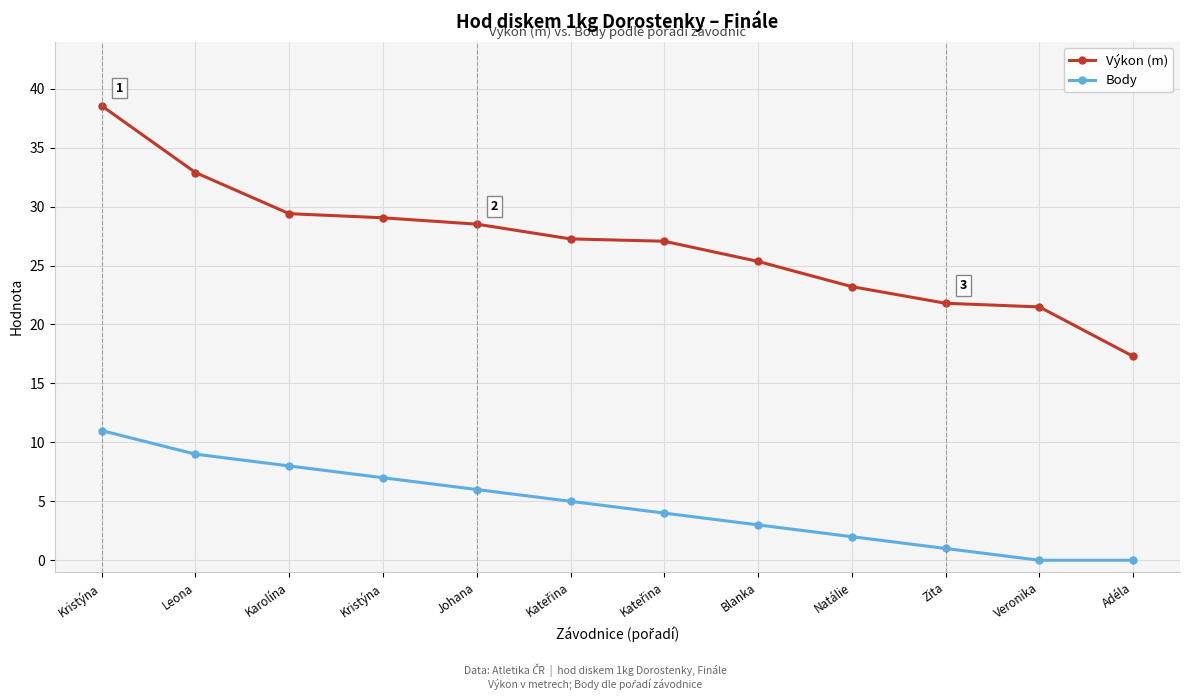

Count the number of categories in the chart.

12